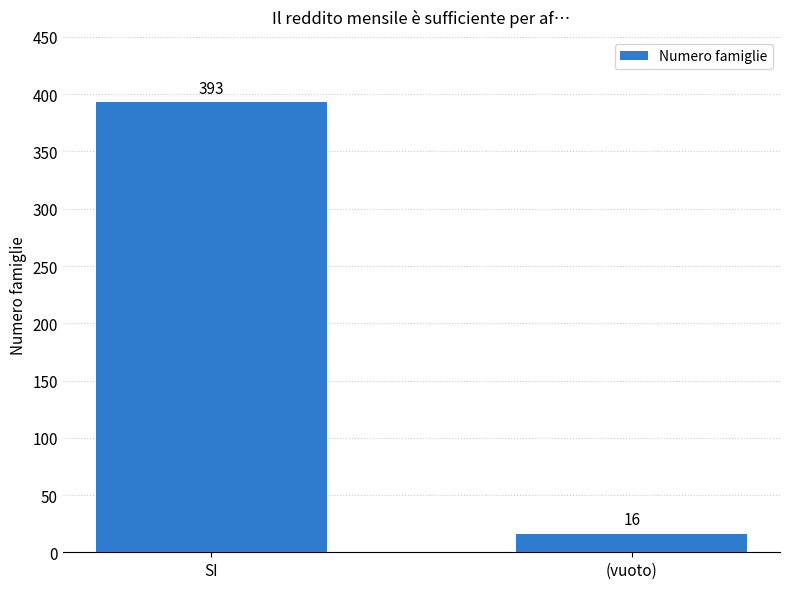

At which label is the value closest to 204?

(vuoto)